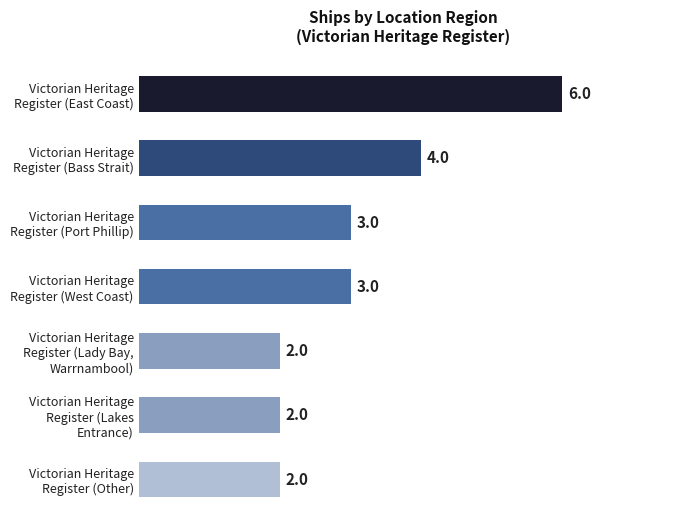

How many bars are there in total?

7